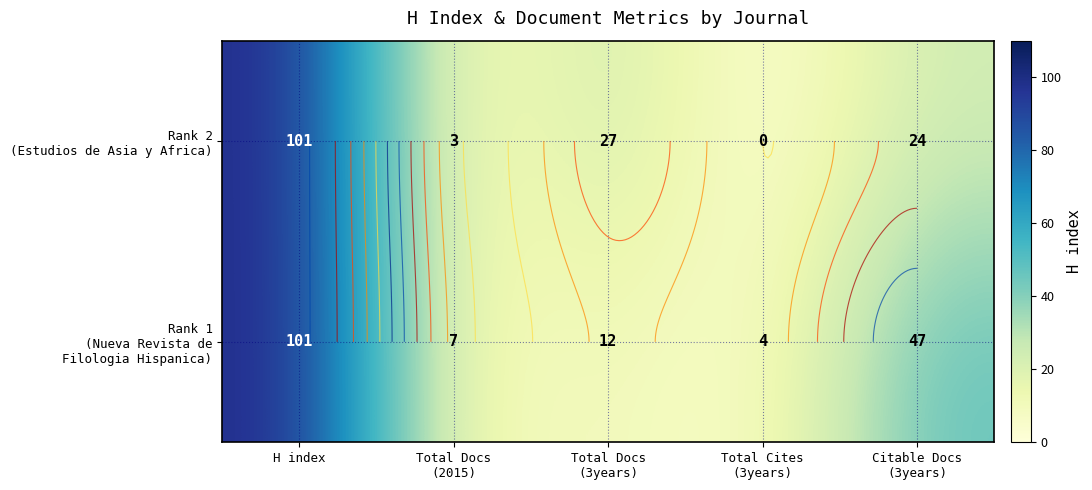

How many data points does each series have?

5